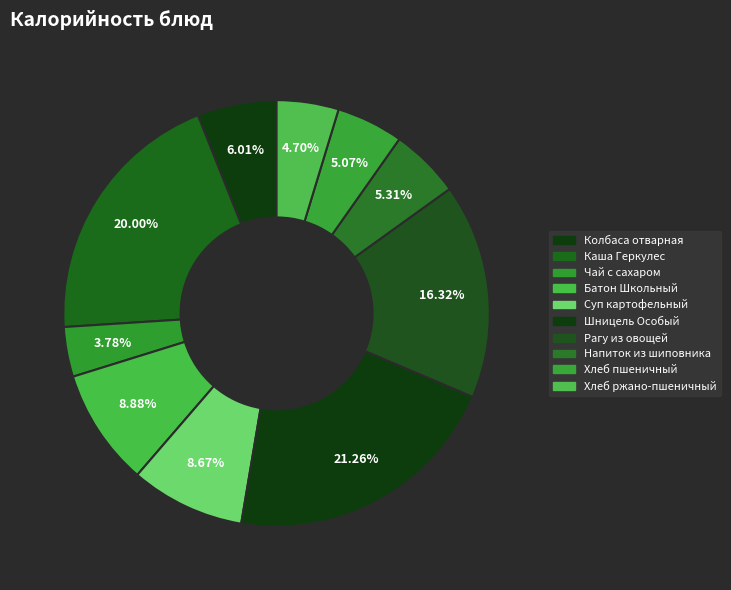

What is the total percentage of Рагу из овощей and Шницель Особый?

37.6%